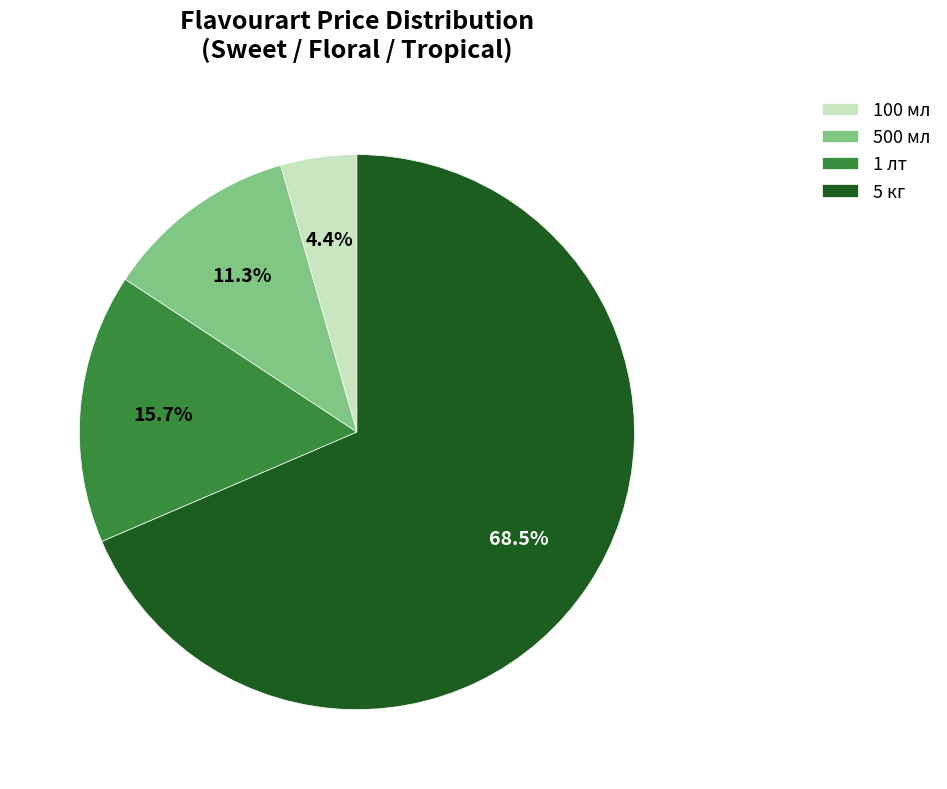

Which slice represents more than half of the pie?

5 кг